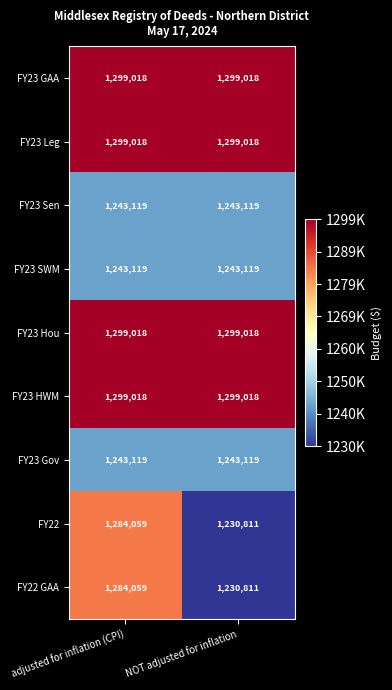

What is the difference between the FY22 GAA values at adjusted for inflation (CPI) and NOT adjusted for inflation?

53248